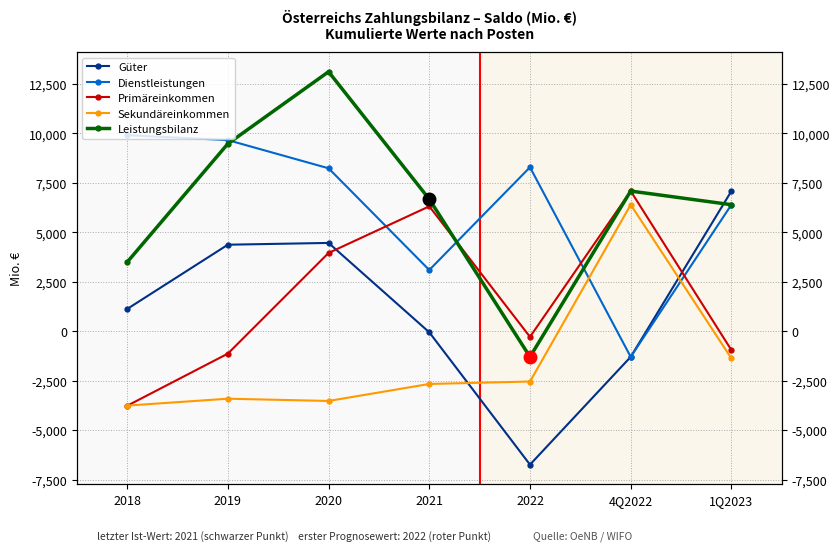

What are all the series names shown in the legend?

Güter, Dienstleistungen, Primäreinkommen, Sekundäreinkommen, Leistungsbilanz